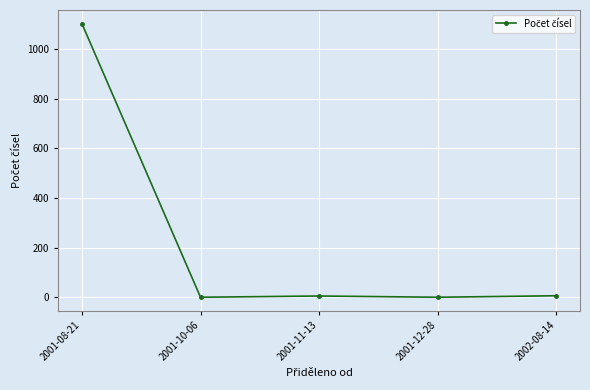

Where is the data nearest to the value 551?

2002-08-14